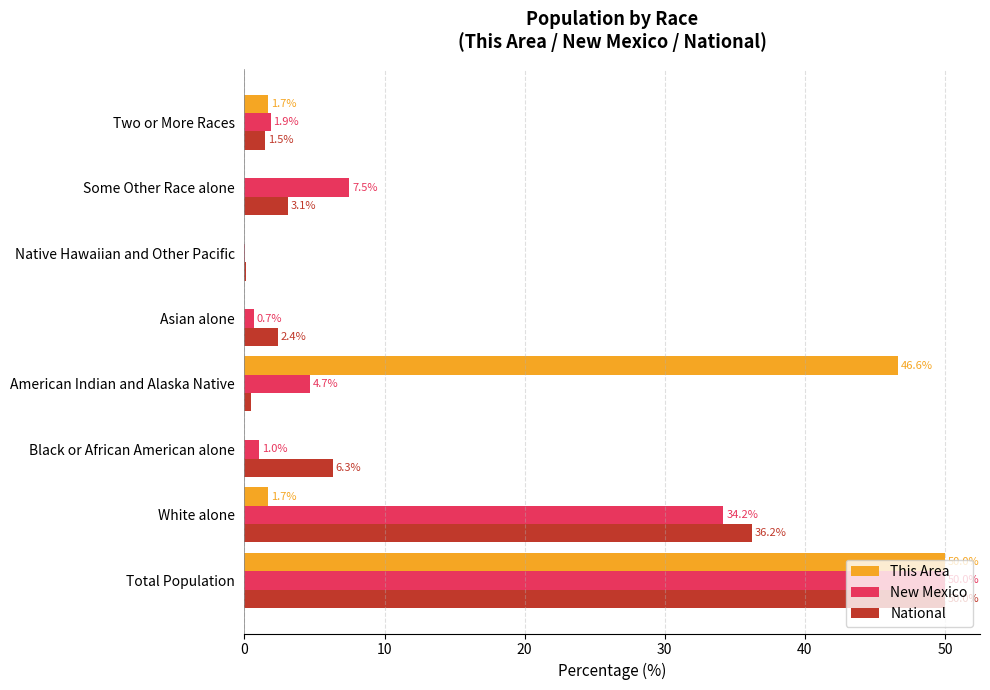

True or false: New Mexico has a value of 50.0 at Total Population.

True